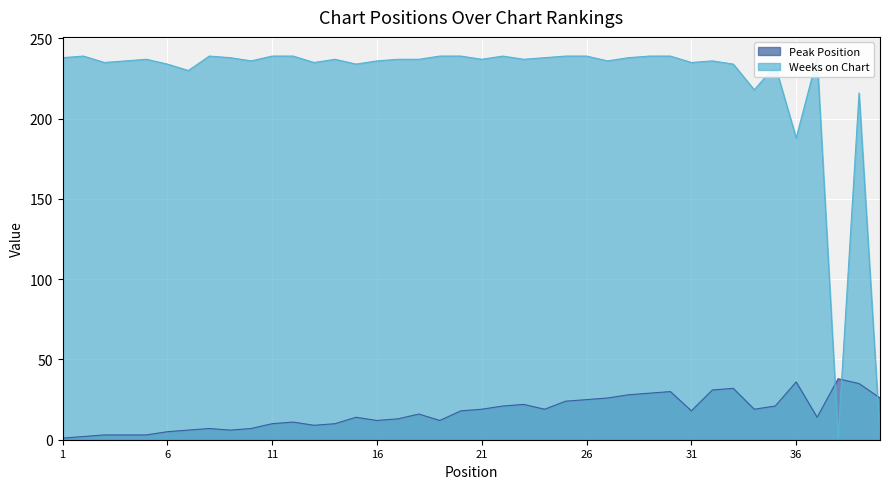

At which label does Peak Position reach its minimum?

1